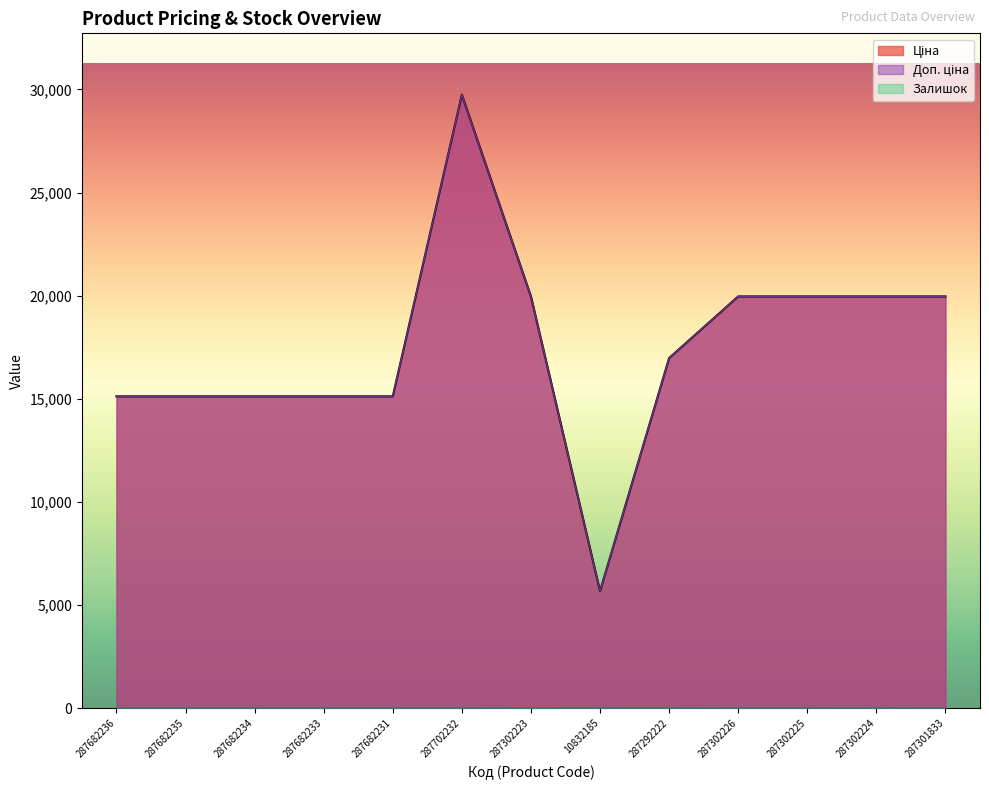

True or false: Доп. ціна and Залишок intersect in this chart.

False